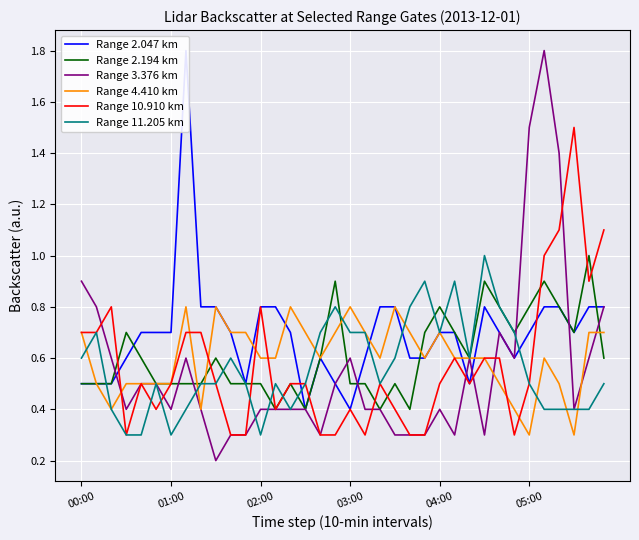

What is the average value of the Range 11.205 km series?

0.6